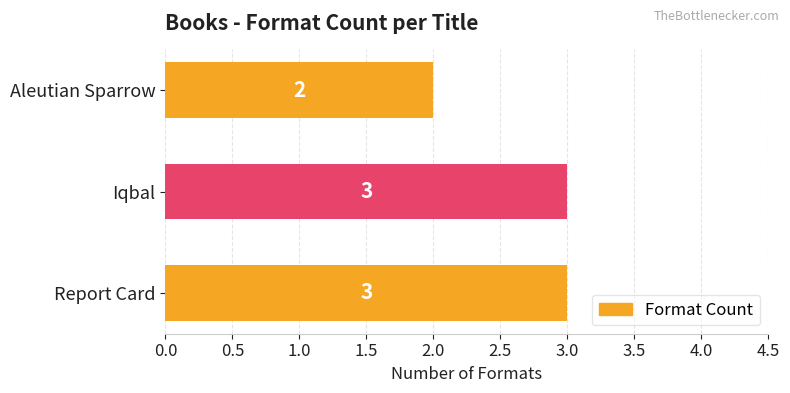

What is the sum of all values?

8